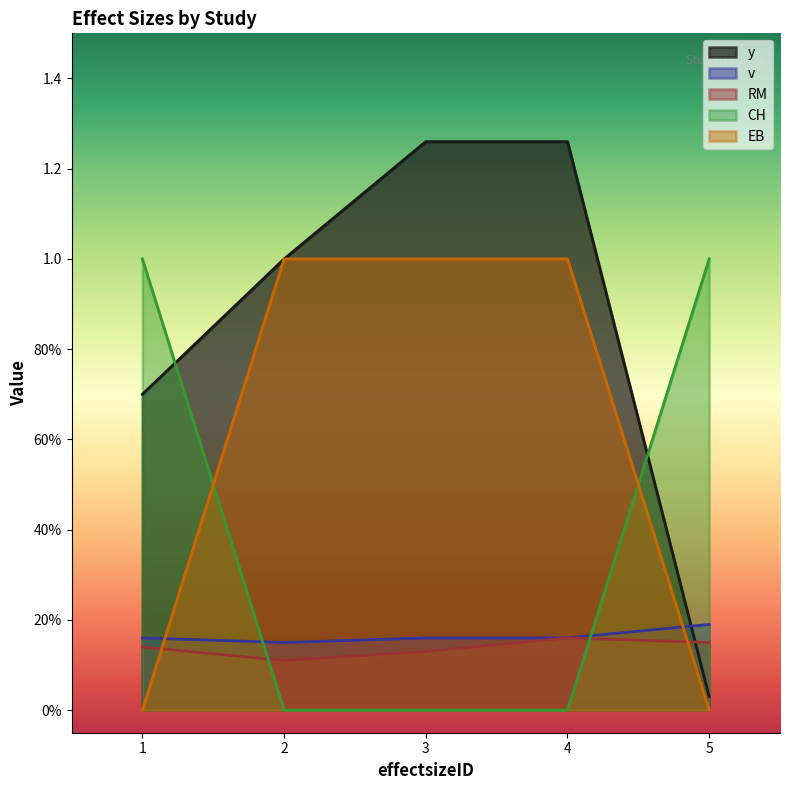

What is the spread (max minus min) of values at 2?

1.0